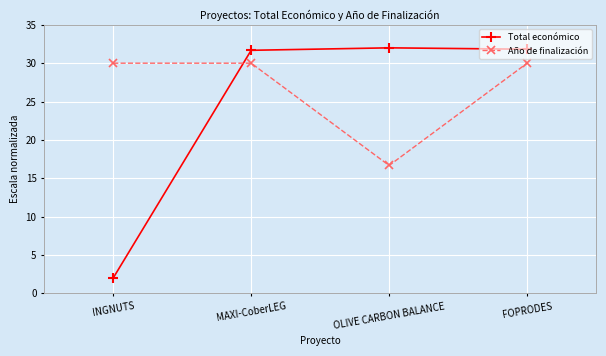

True or false: Año de finalización has a value of 30.0 at INGNUTS.

True